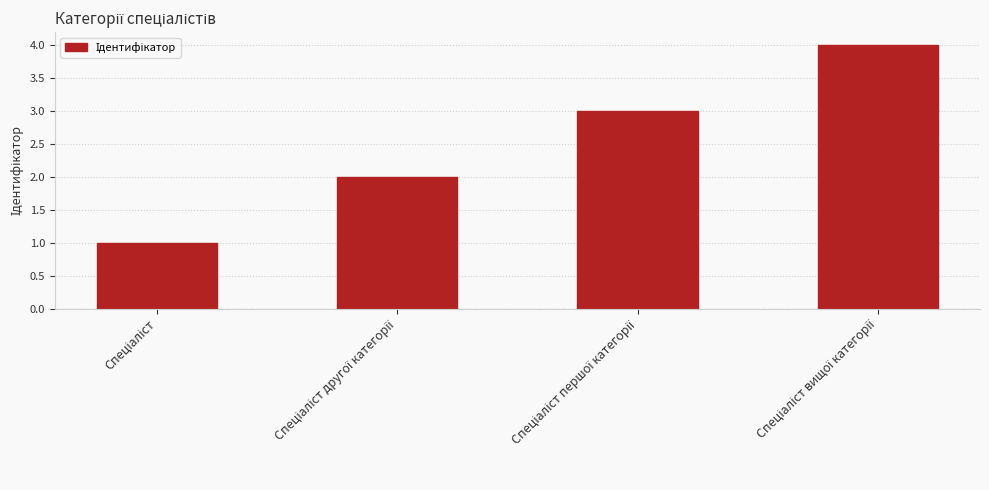

What is the difference between the maximum and minimum values?

3